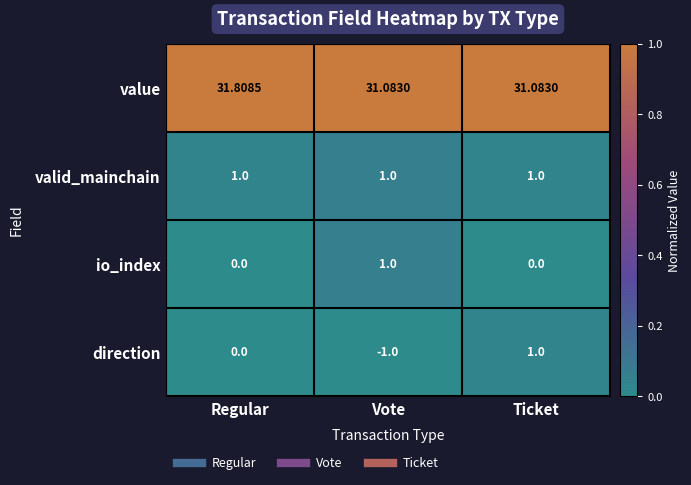

Which series has the largest total across all categories?

value